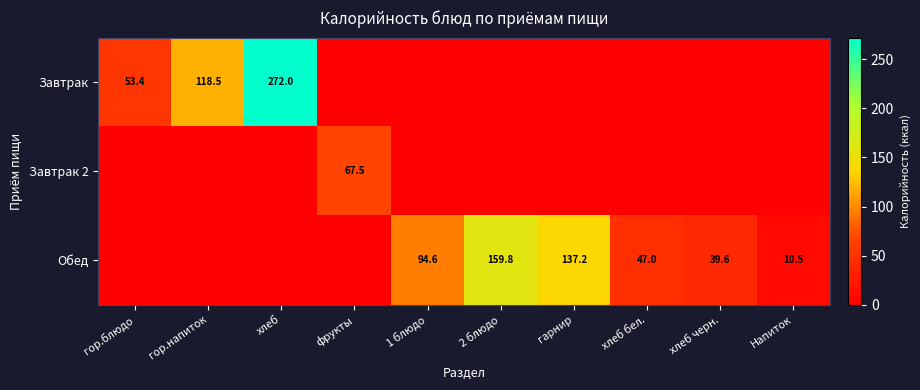

Which label corresponds to the largest value in the chart?

хлеб